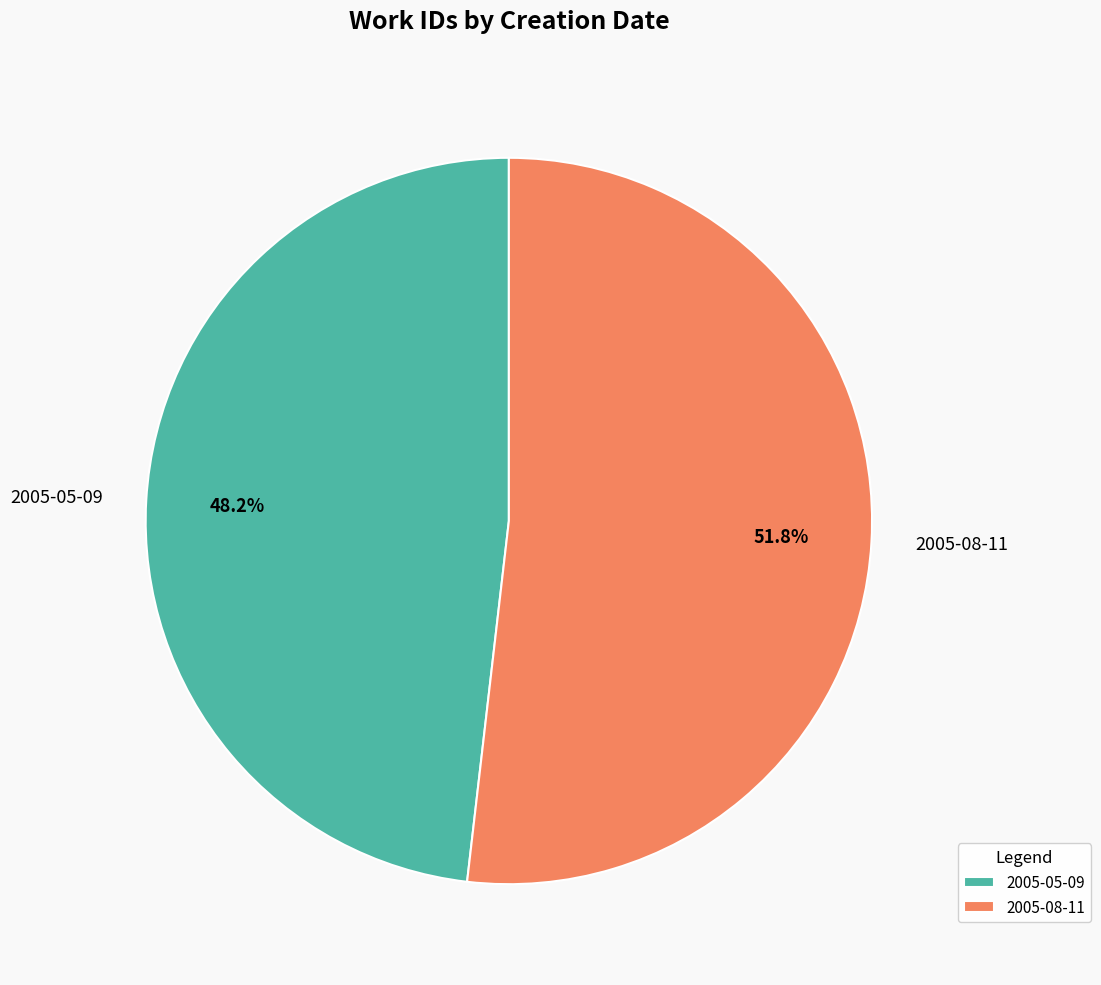

Which slice is the smallest?

2005-05-09